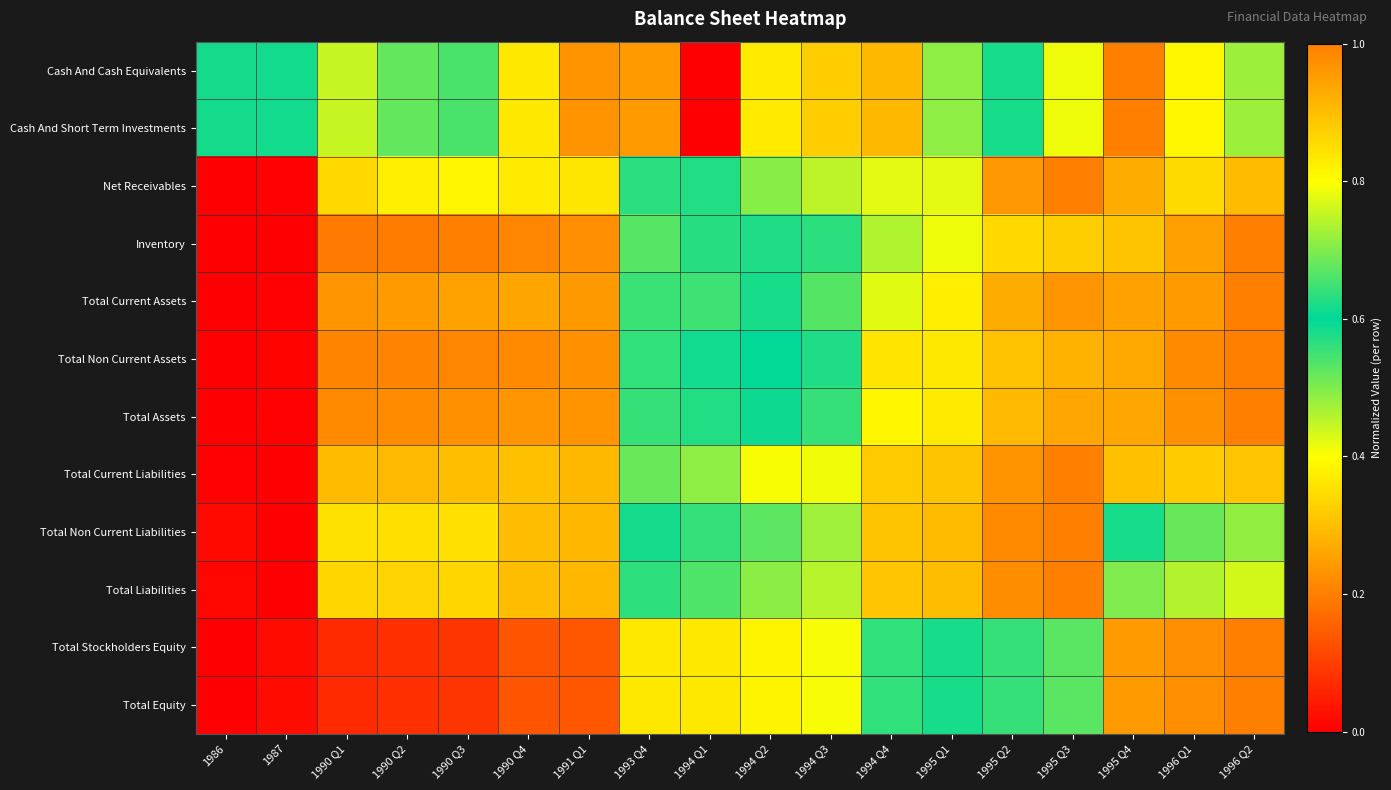

Which series has the widest spread of values?

Cash And Cash Equivalents